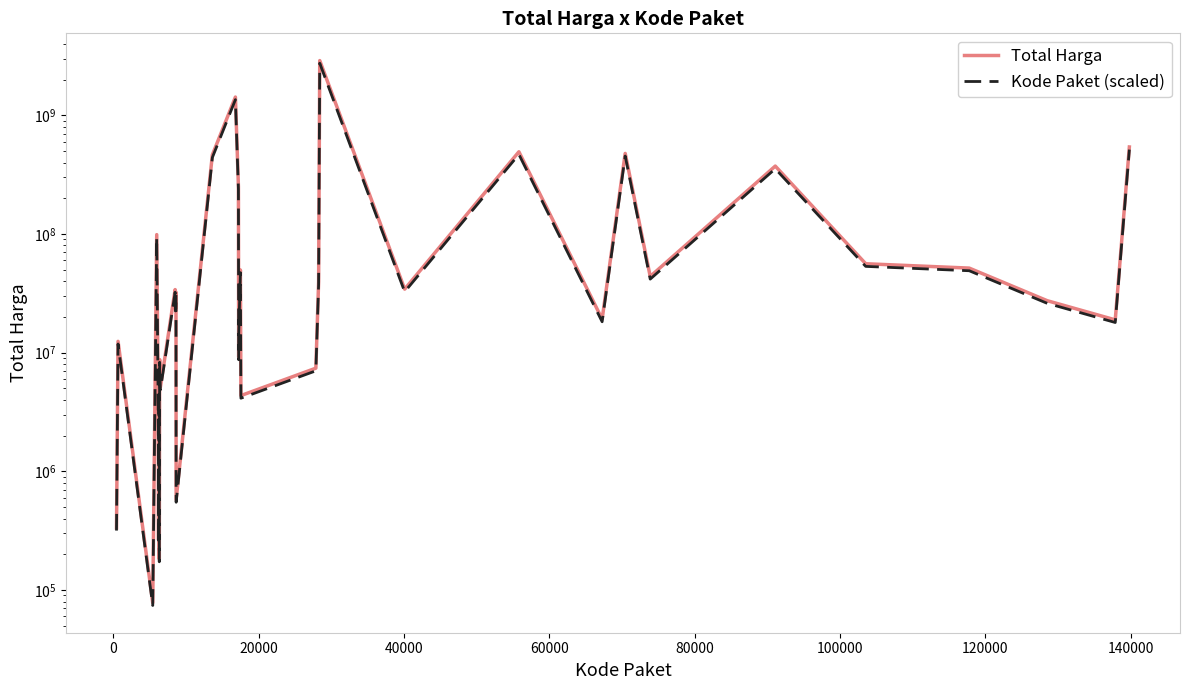

How many categories are shown in the chart?

35